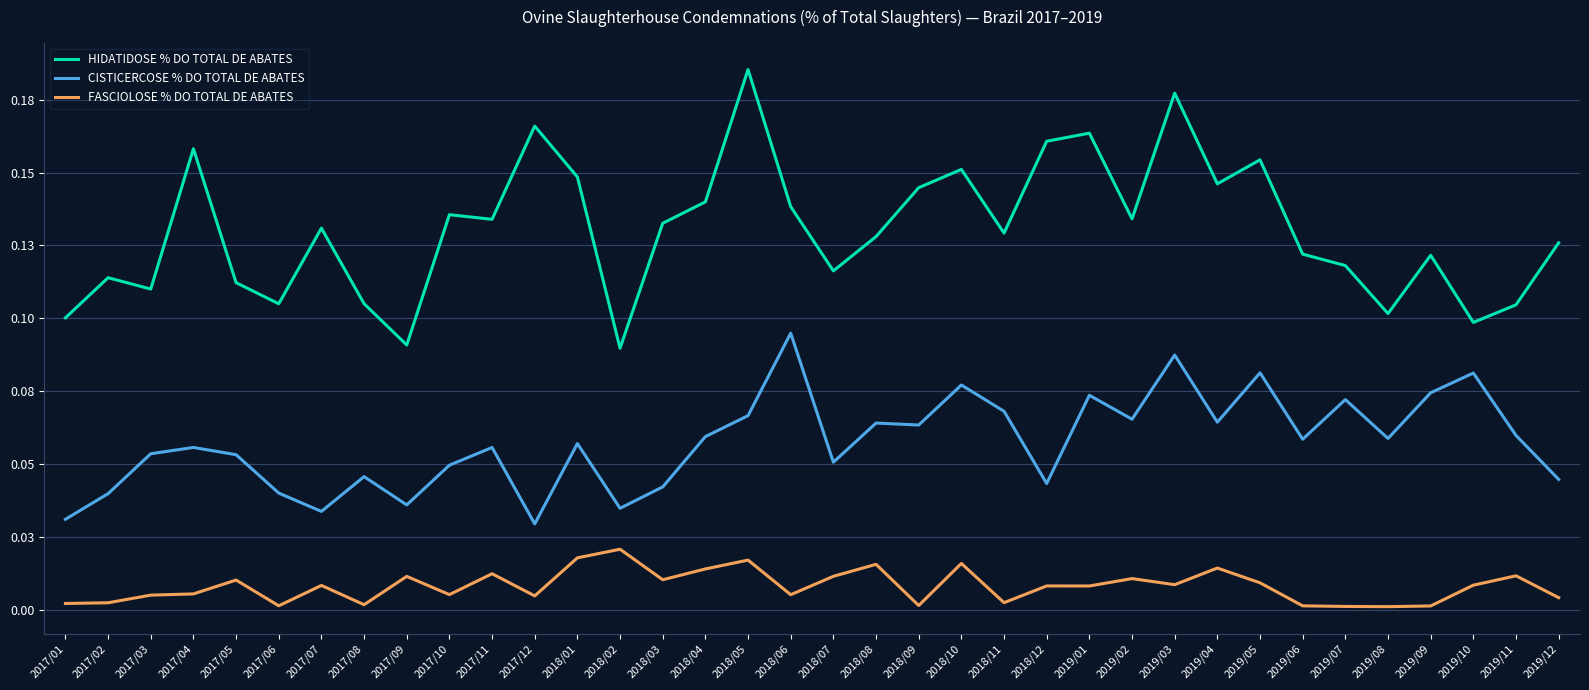

Is this an area chart (filled region under the line)?

No